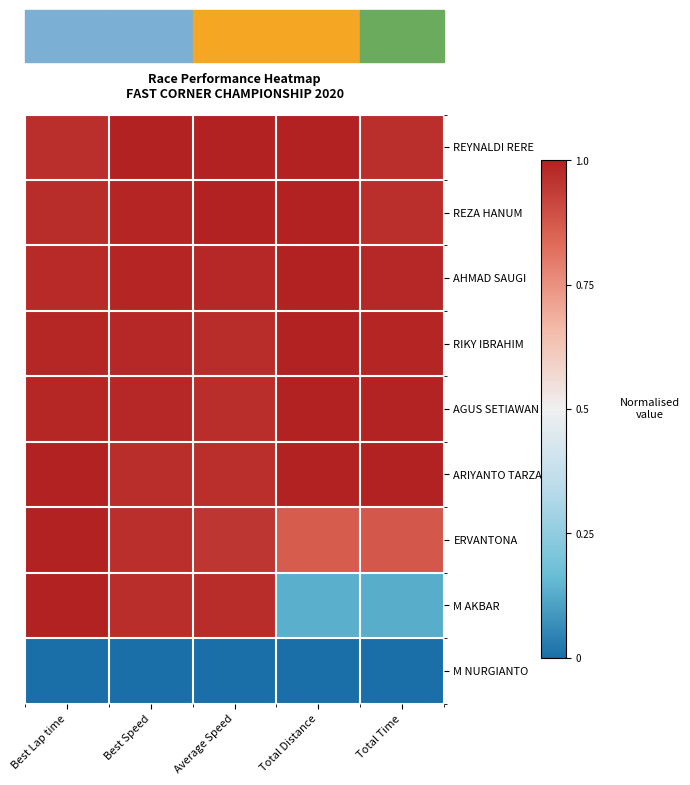

Between Best Lap time and Total Time, which is larger?

Best Lap time